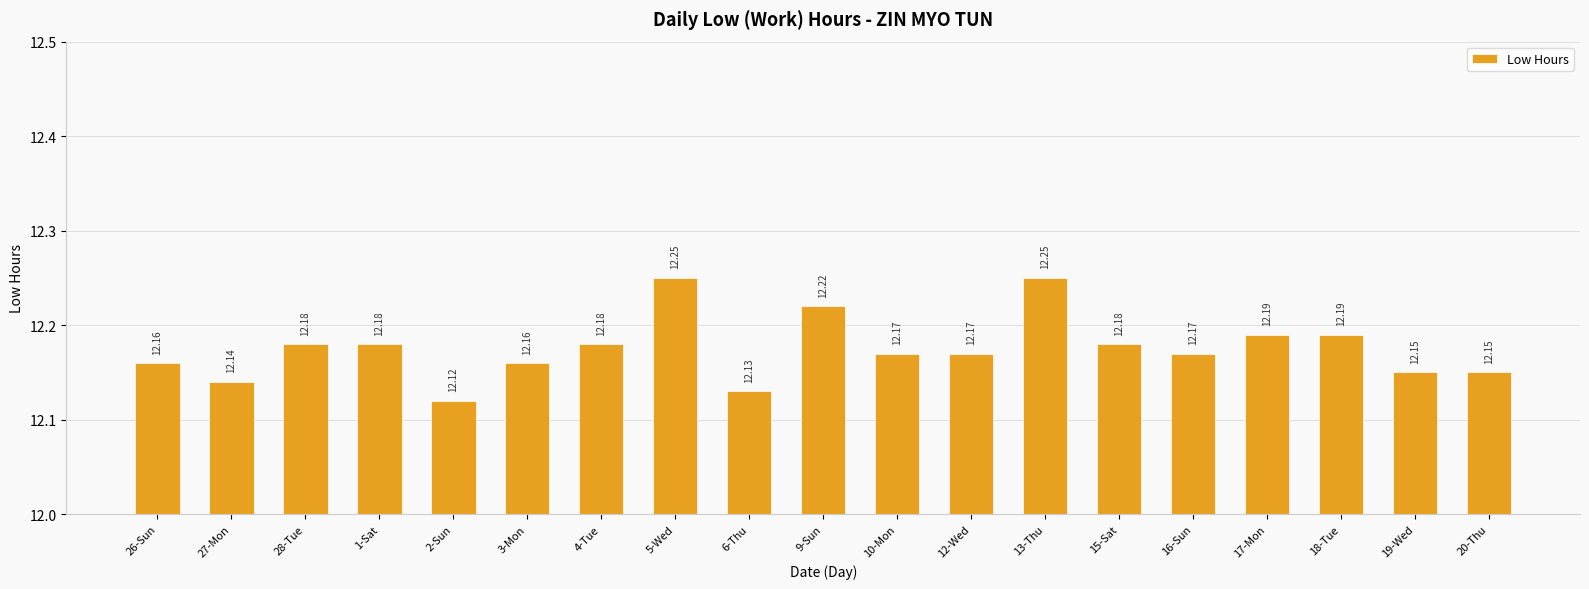

What is the average value?

12.2